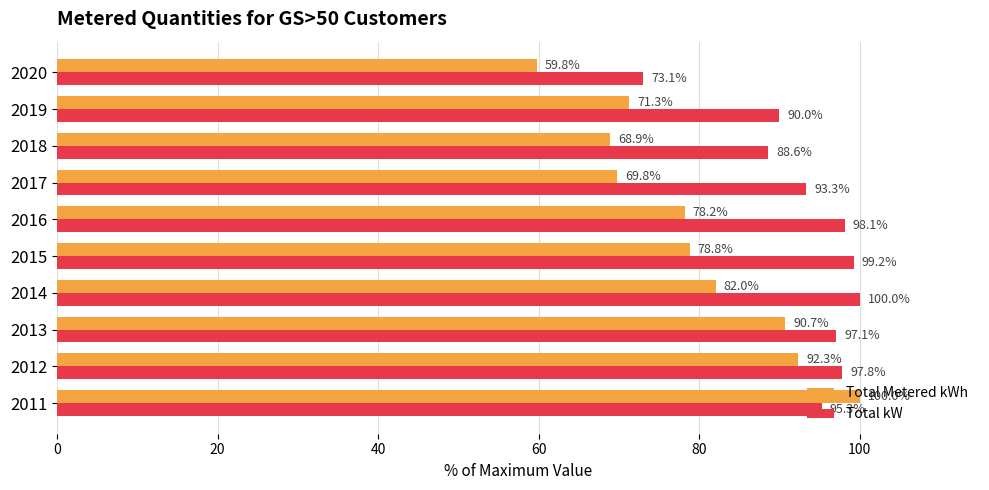

Which series has the largest range (max minus min)?

Total Metered kWh